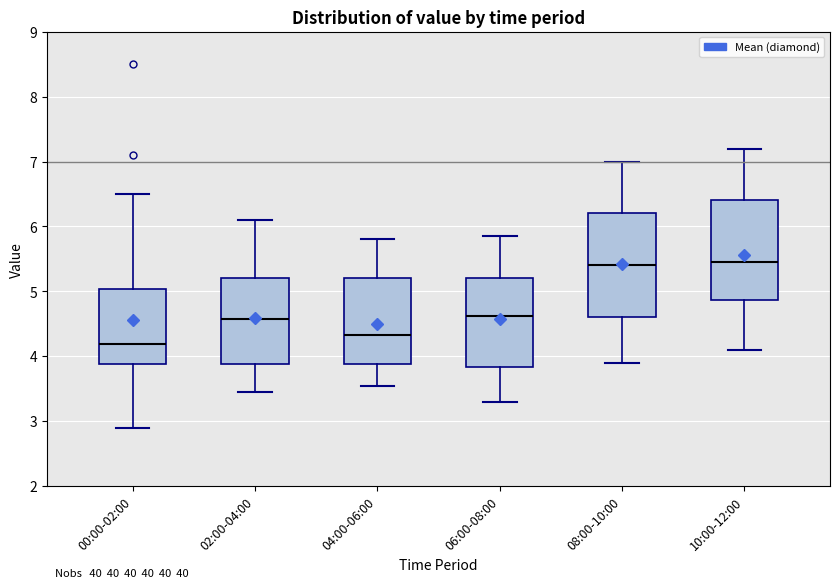

Reading left to right, read every box against the y-axis: the position of its median line, the range the box covers, and the ends of its whiskers. The values are not printed on the chart, so give them approximately, as read against the axis.

00:00-02:00: median 4.2, box 3.9 to 5.0, whiskers 2.9 to 6.5
02:00-04:00: median 4.6, box 3.9 to 5.2, whiskers 3.5 to 6.1
04:00-06:00: median 4.3, box 3.9 to 5.2, whiskers 3.6 to 5.8
06:00-08:00: median 4.6, box 3.8 to 5.2, whiskers 3.3 to 5.9
08:00-10:00: median 5.4, box 4.6 to 6.2, whiskers 3.9 to 7.0
10:00-12:00: median 5.5, box 4.9 to 6.4, whiskers 4.1 to 7.2